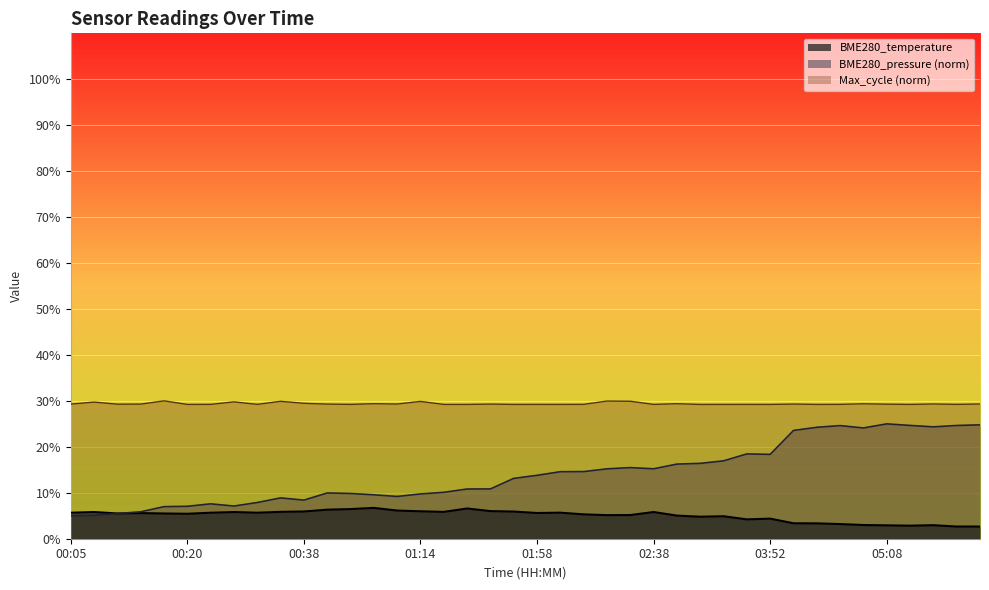

At which category does the chart reach its minimum across all series?

05:16